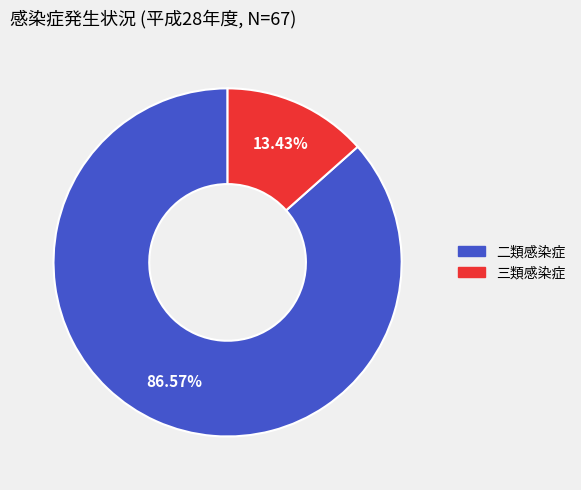

True or false: 二類感染症 accounts for 87% of the total.

True